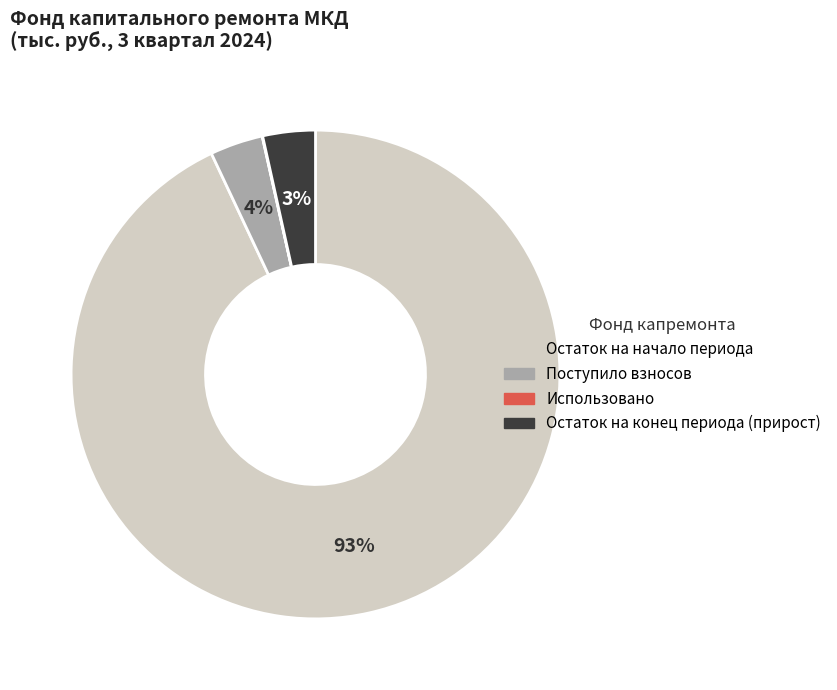

To the nearest percent, what is the average slice percentage?

25%